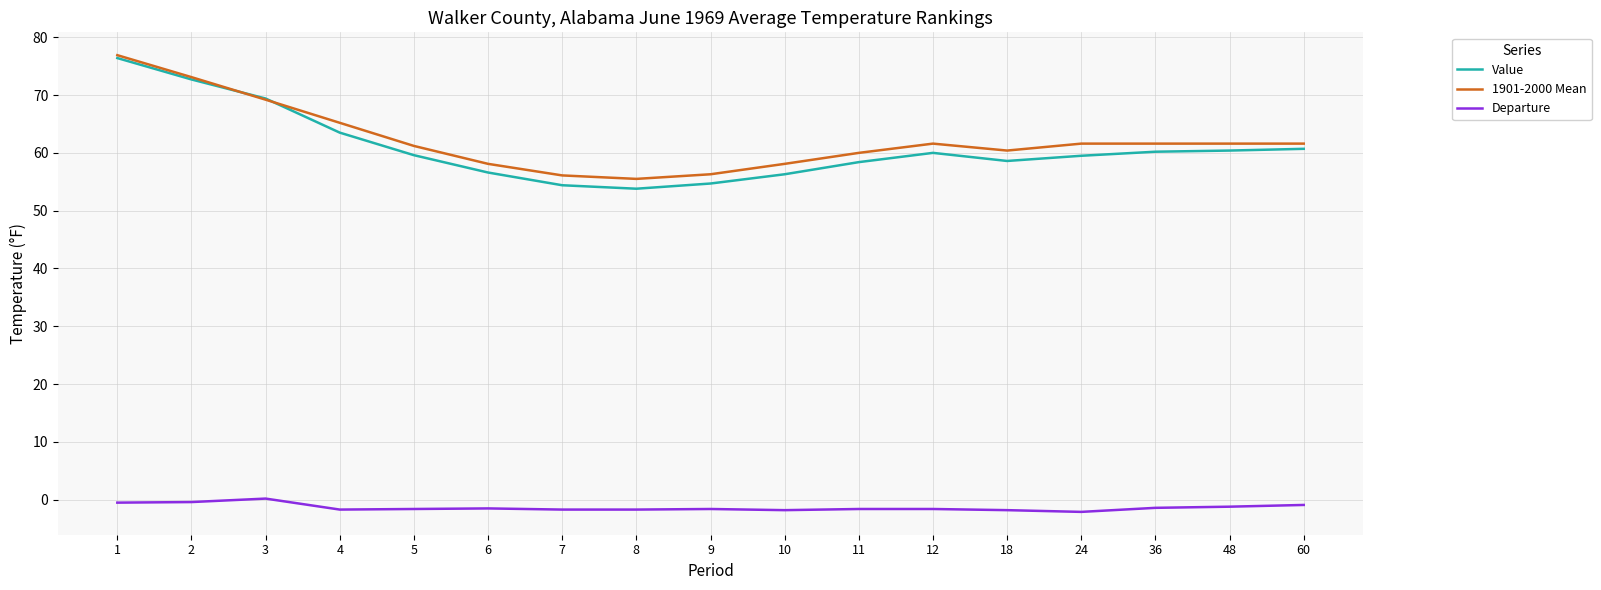

Is this an area chart (filled region under the line)?

No